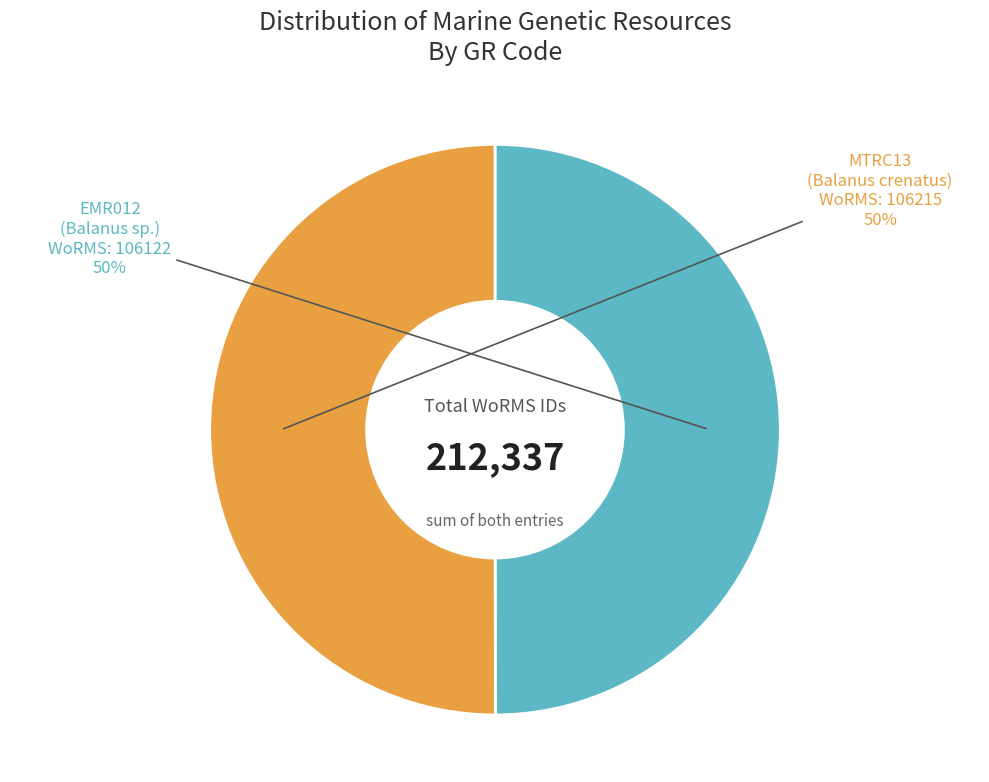

The EMR012 slice represents 50% of the pie. True or false?

True